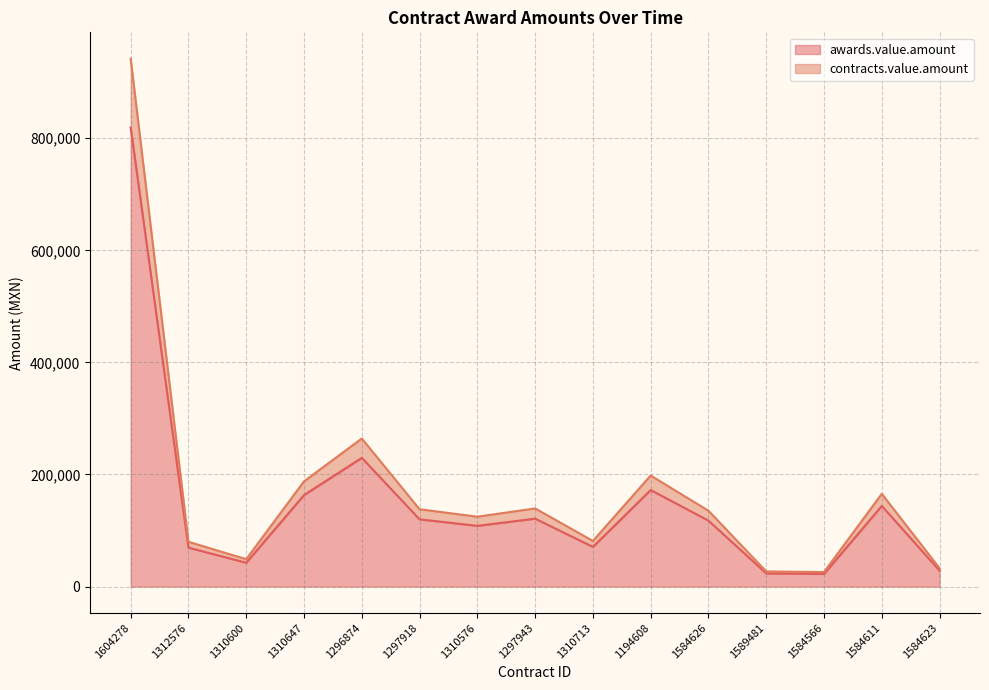

Rank the series at 1312576 from highest to lowest value.

contracts.value.amount, awards.value.amount